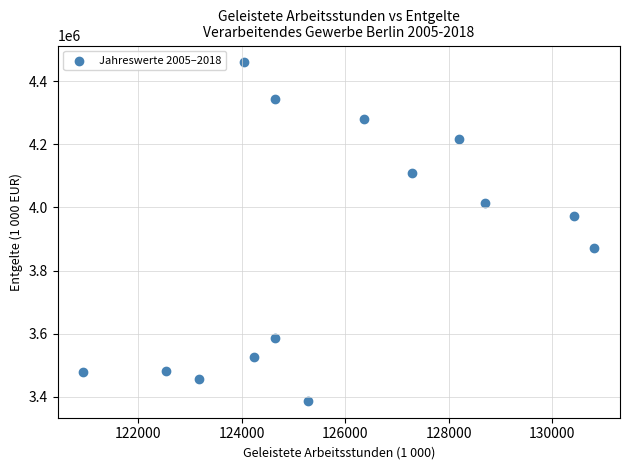

What is the range of Y values (max minus min)?

1072864